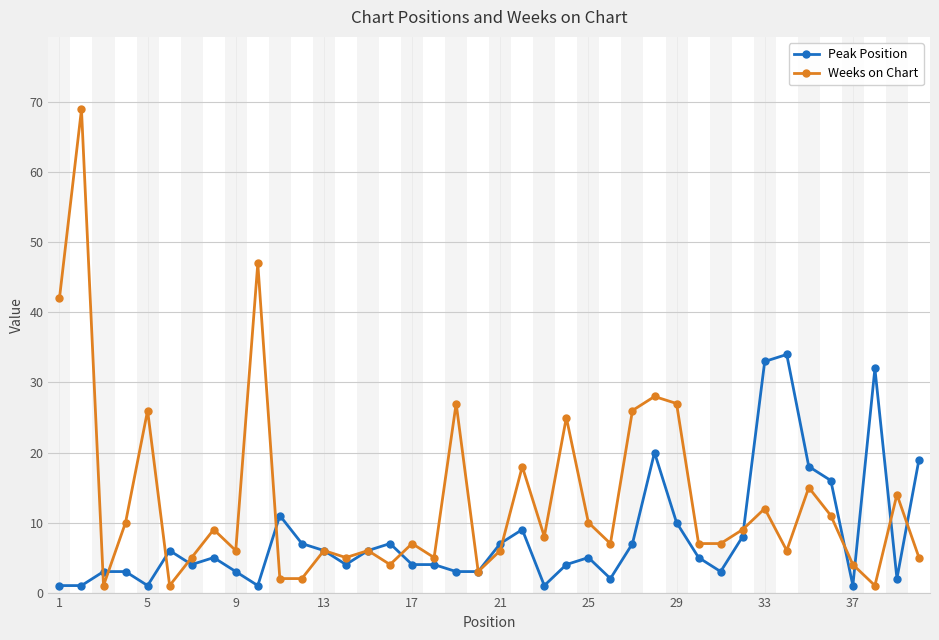

What is the value of the Weeks on Chart point at the 24th from the left?

25